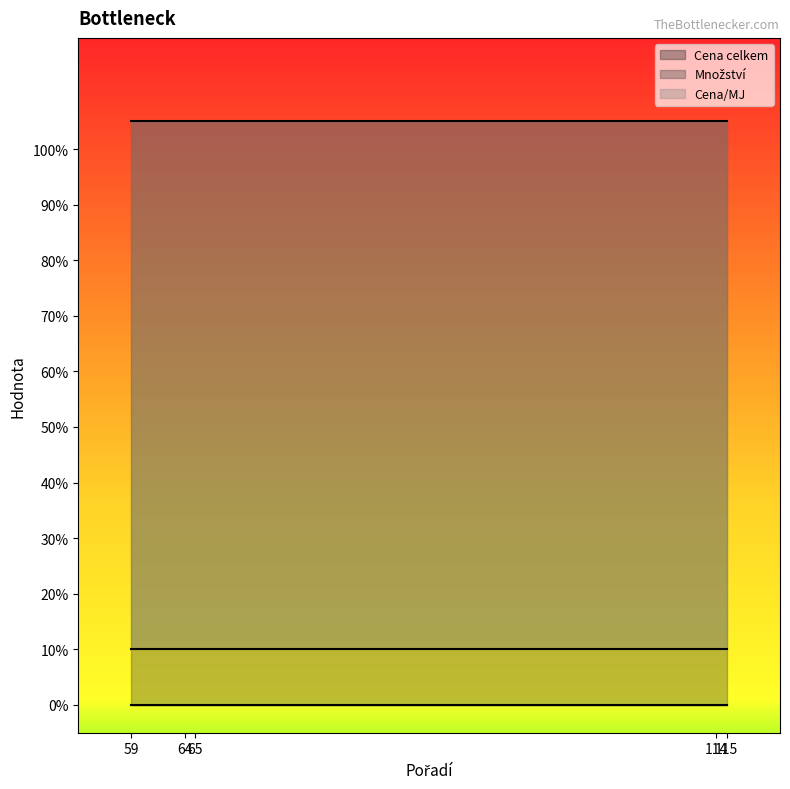

What is the spread (max minus min) of values at 115?

1